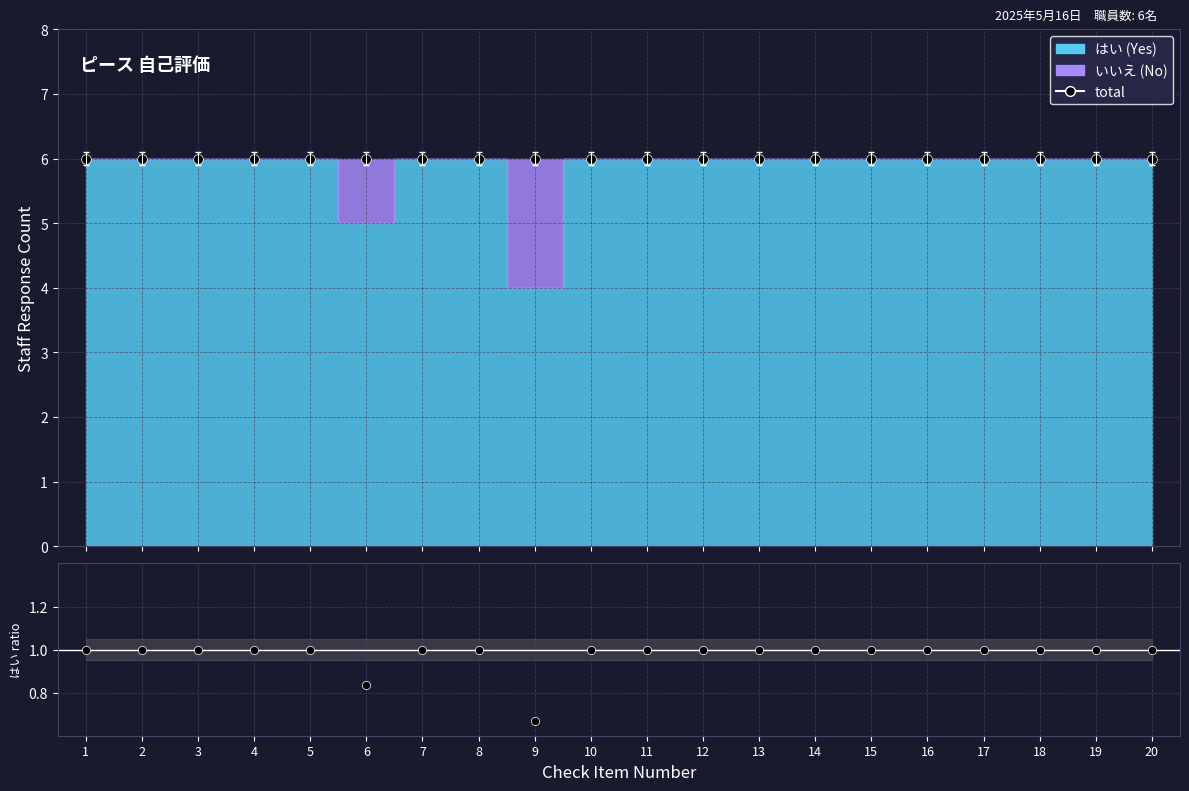

What is the value of the total point at the 9th from the left?

6.0